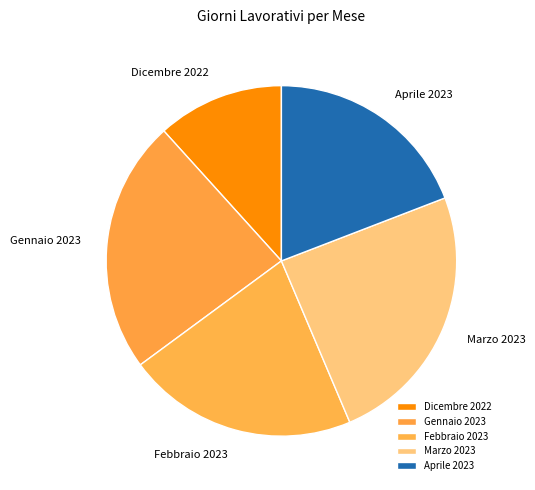

Combined, do Aprile 2023 and Febbraio 2023 account for over 50%?

No